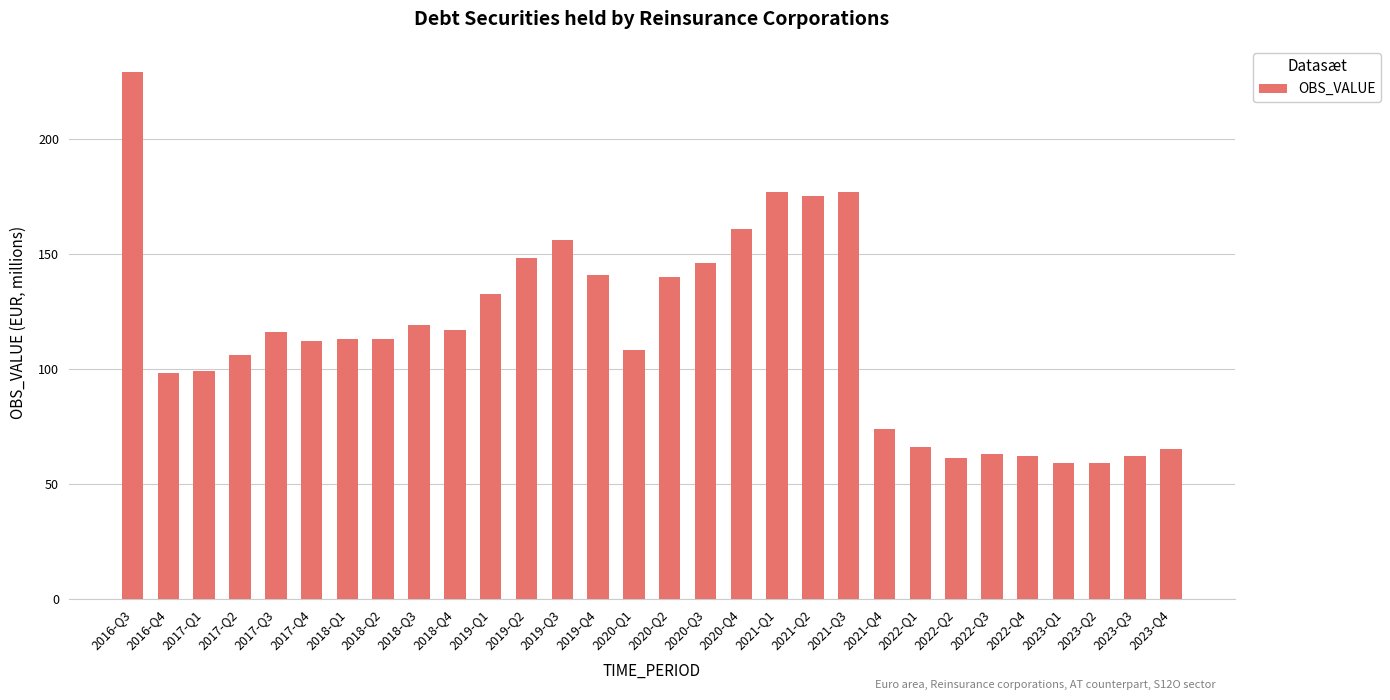

The value at 2019-Q1 is 207.7. True or false?

False